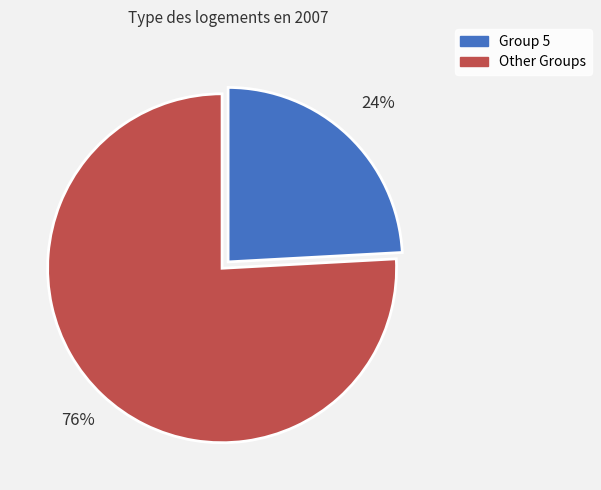

Does any single category account for the majority?

Yes